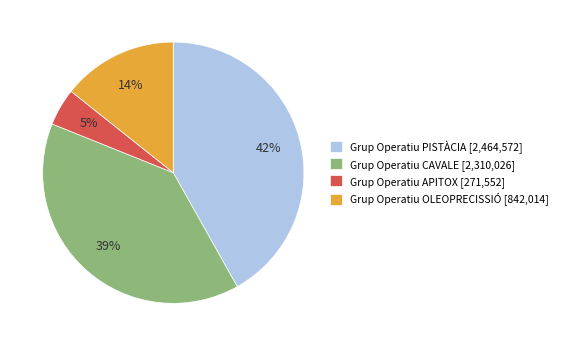

Does any single category account for the majority?

No